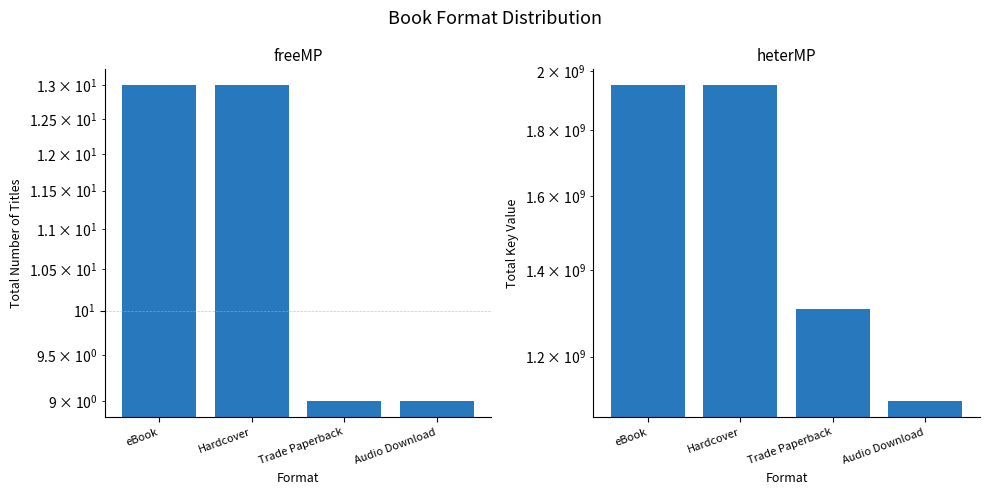

Count the Total Key values in the range 1307699463 to 1950961822.

3